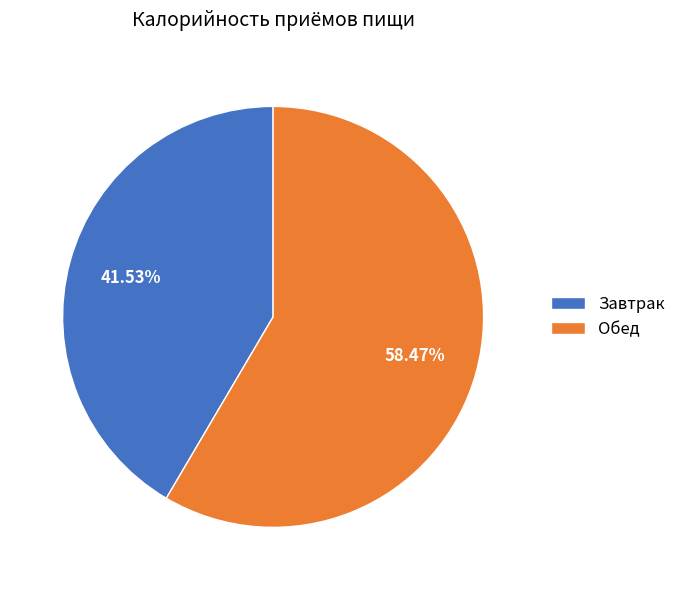

How many segments does this pie chart have?

2